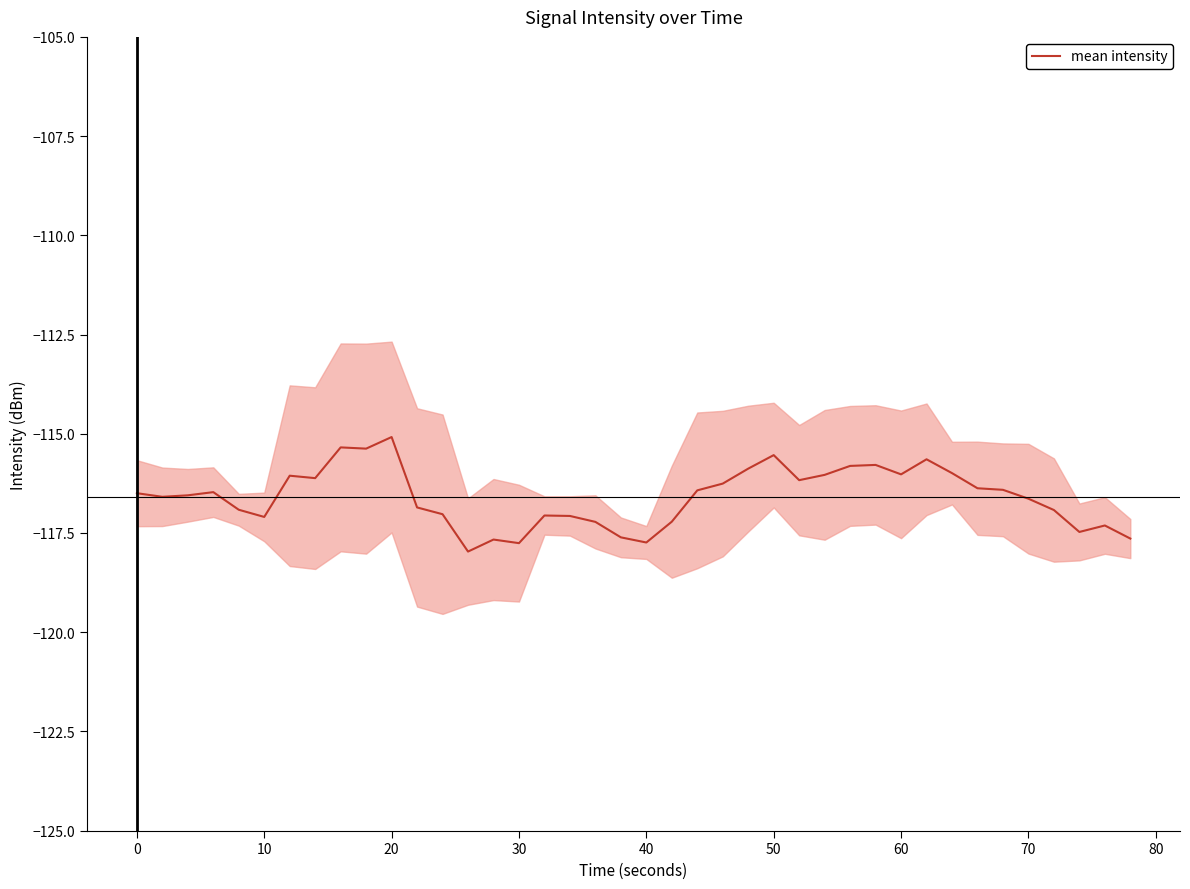

Is this an area chart (filled region under the line)?

No